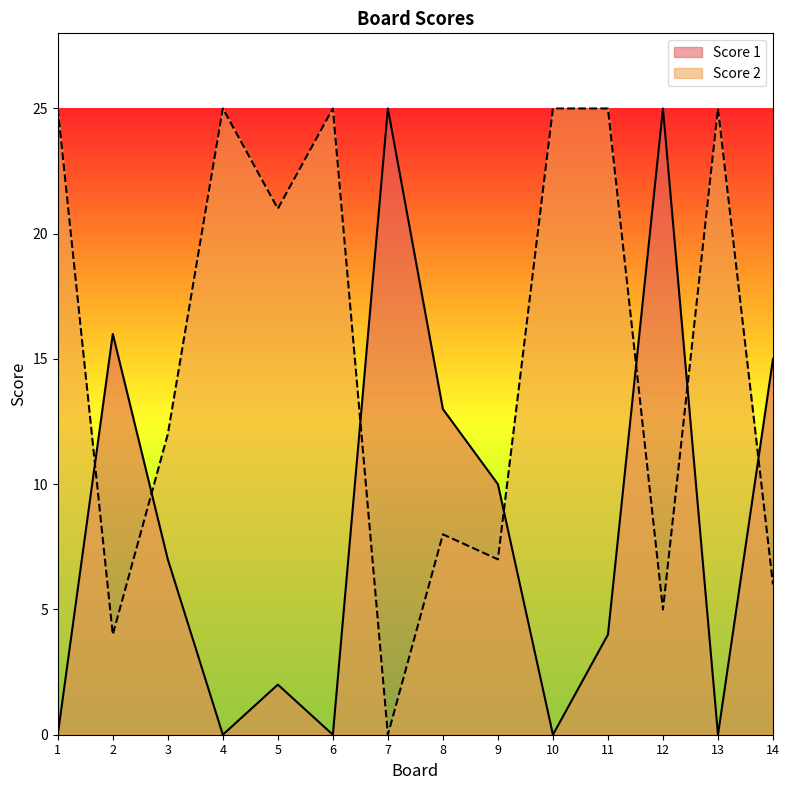

List the series in order of their peak value, lowest first.

Score 1, Score 2